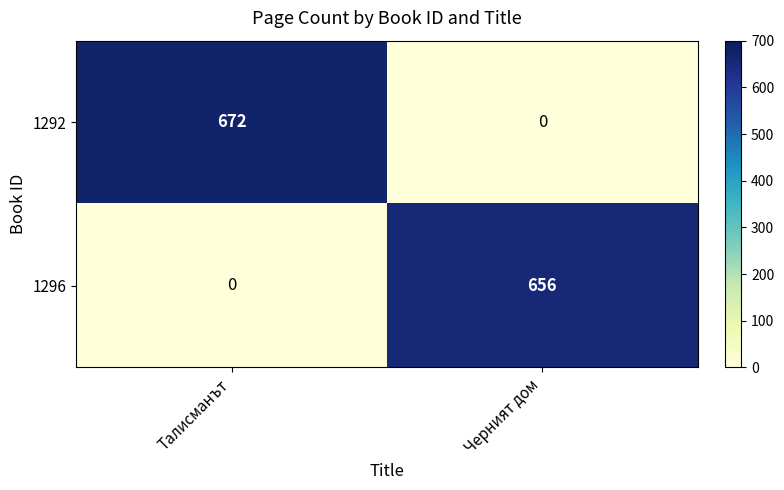

The 1292 series shows 303 at Талисманът. True or false?

False